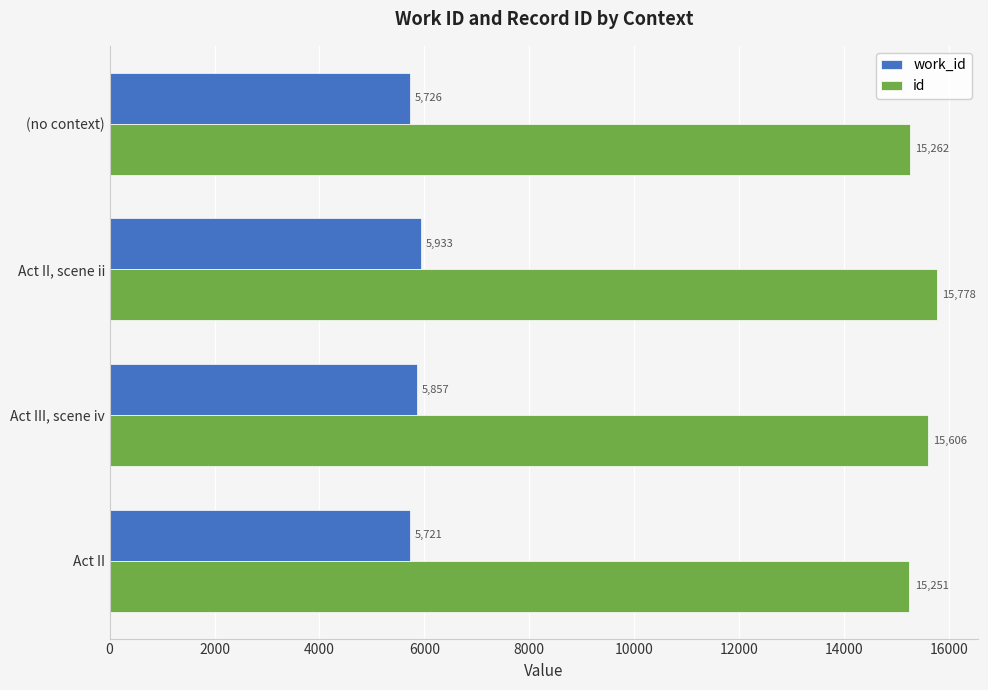

How many data points does each series have?

4